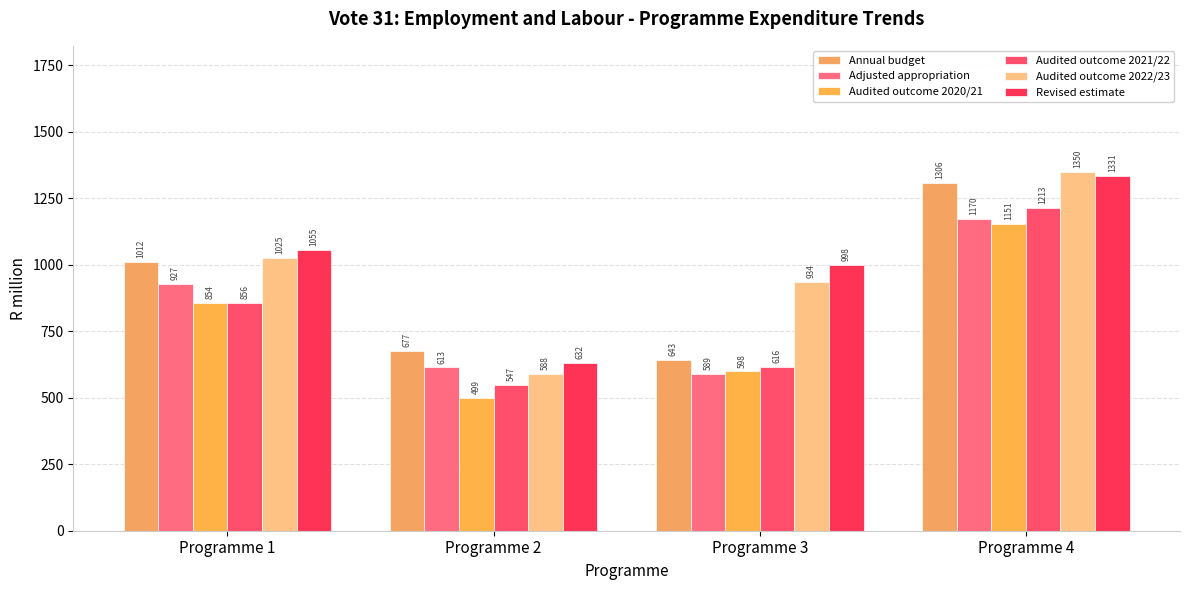

At Programme 2, list the series in order from smallest to largest.

Audited outcome 2020/21, Audited outcome 2021/22, Audited outcome 2022/23, Adjusted appropriation, Revised estimate, Annual budget